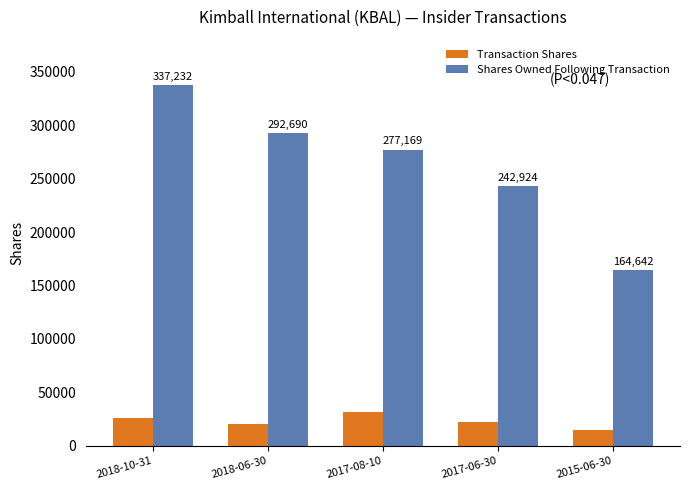

List the labels in order of Shares Owned Following Transaction value, largest first.

2018-10-31, 2018-06-30, 2017-08-10, 2017-06-30, 2015-06-30